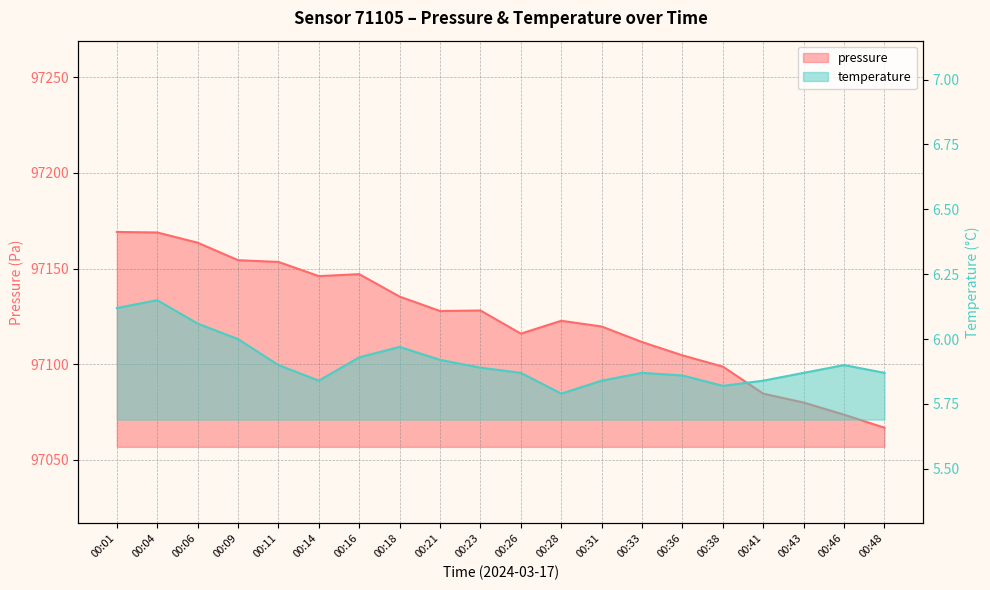

How many values in the pressure series exceed 97127?

10